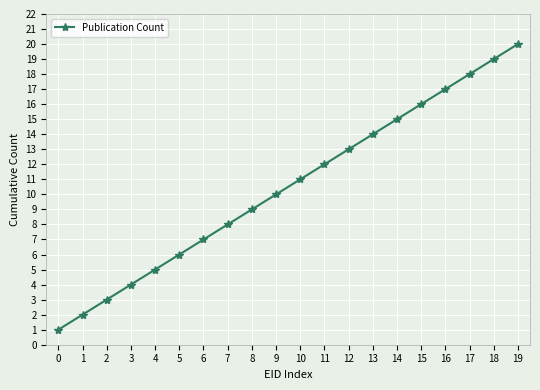

How many data points does each series have?

20